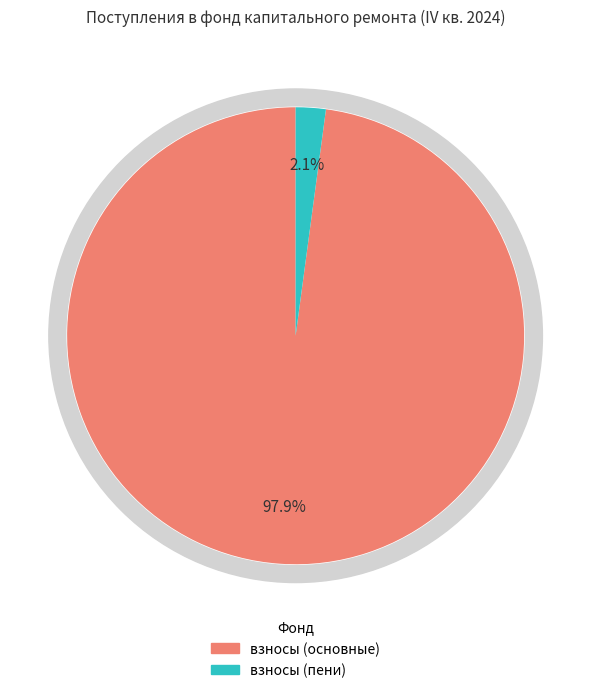

Count the number of slices in the pie.

2